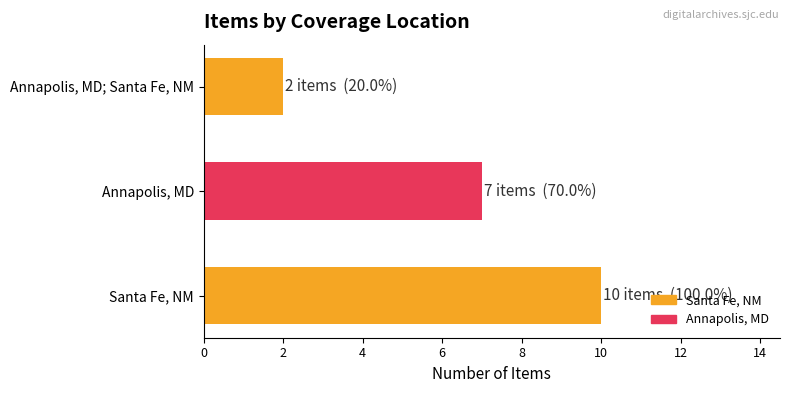

Reading bottom to top, list all the values displayed in this chart.

10	7	2